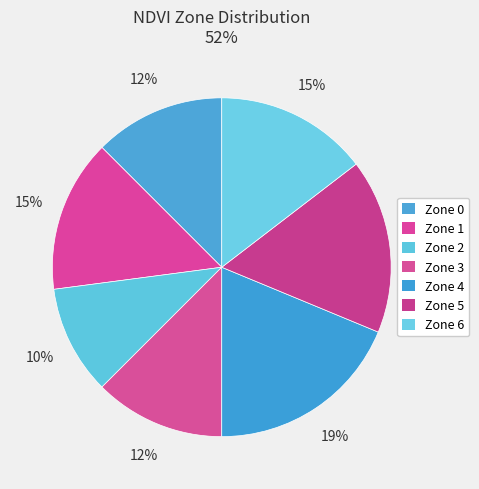

What is the total percentage of Zone 5 and Zone 6?

31.2%